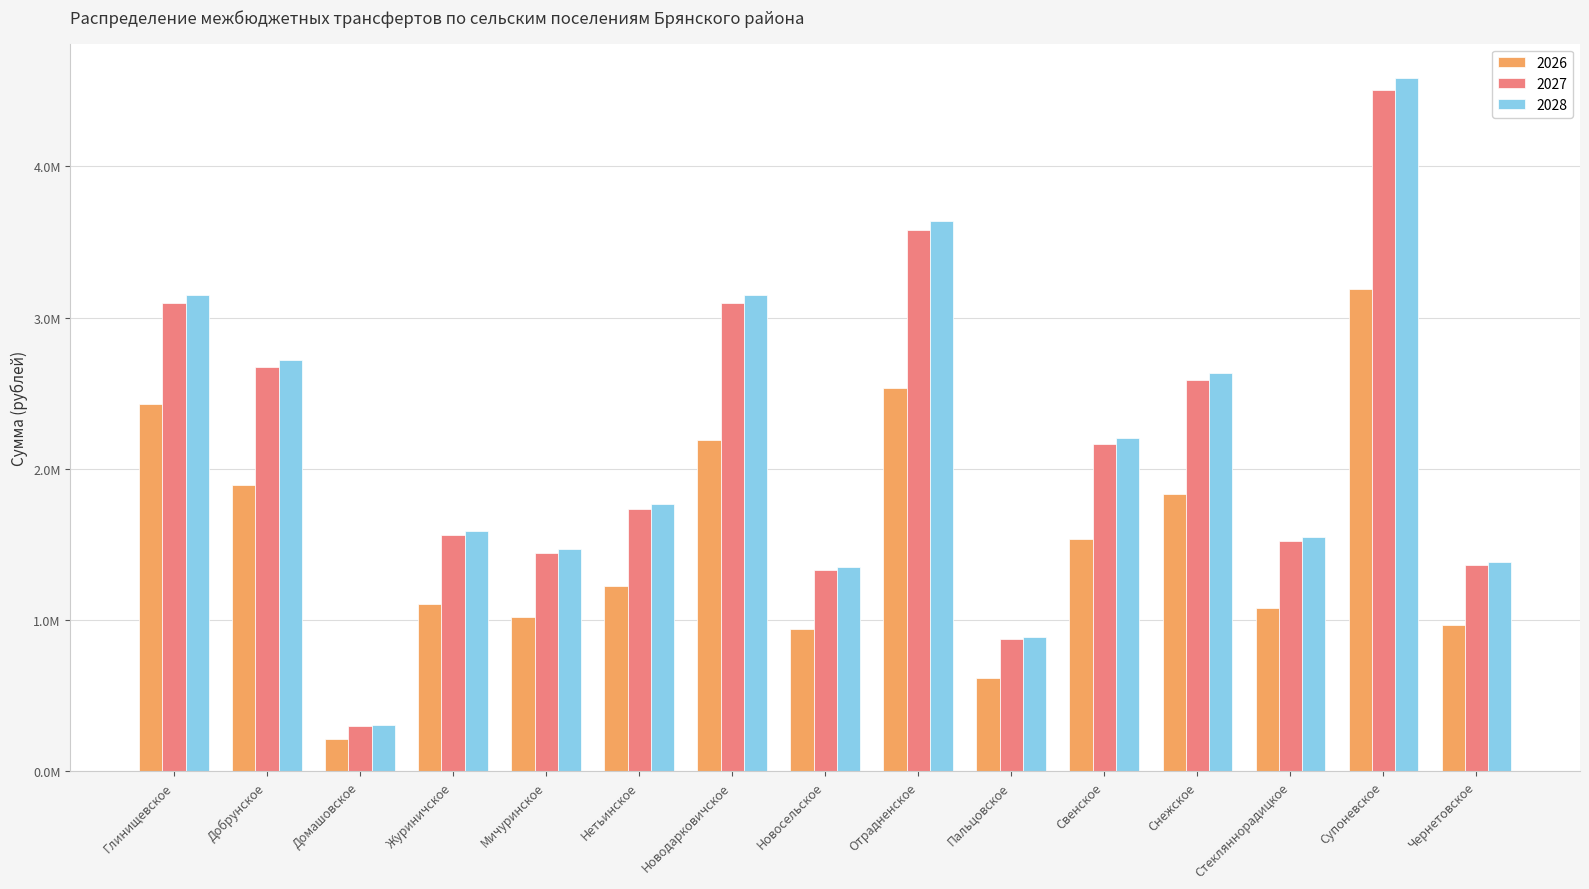

Which label corresponds to the largest value in the chart?

Супоневское